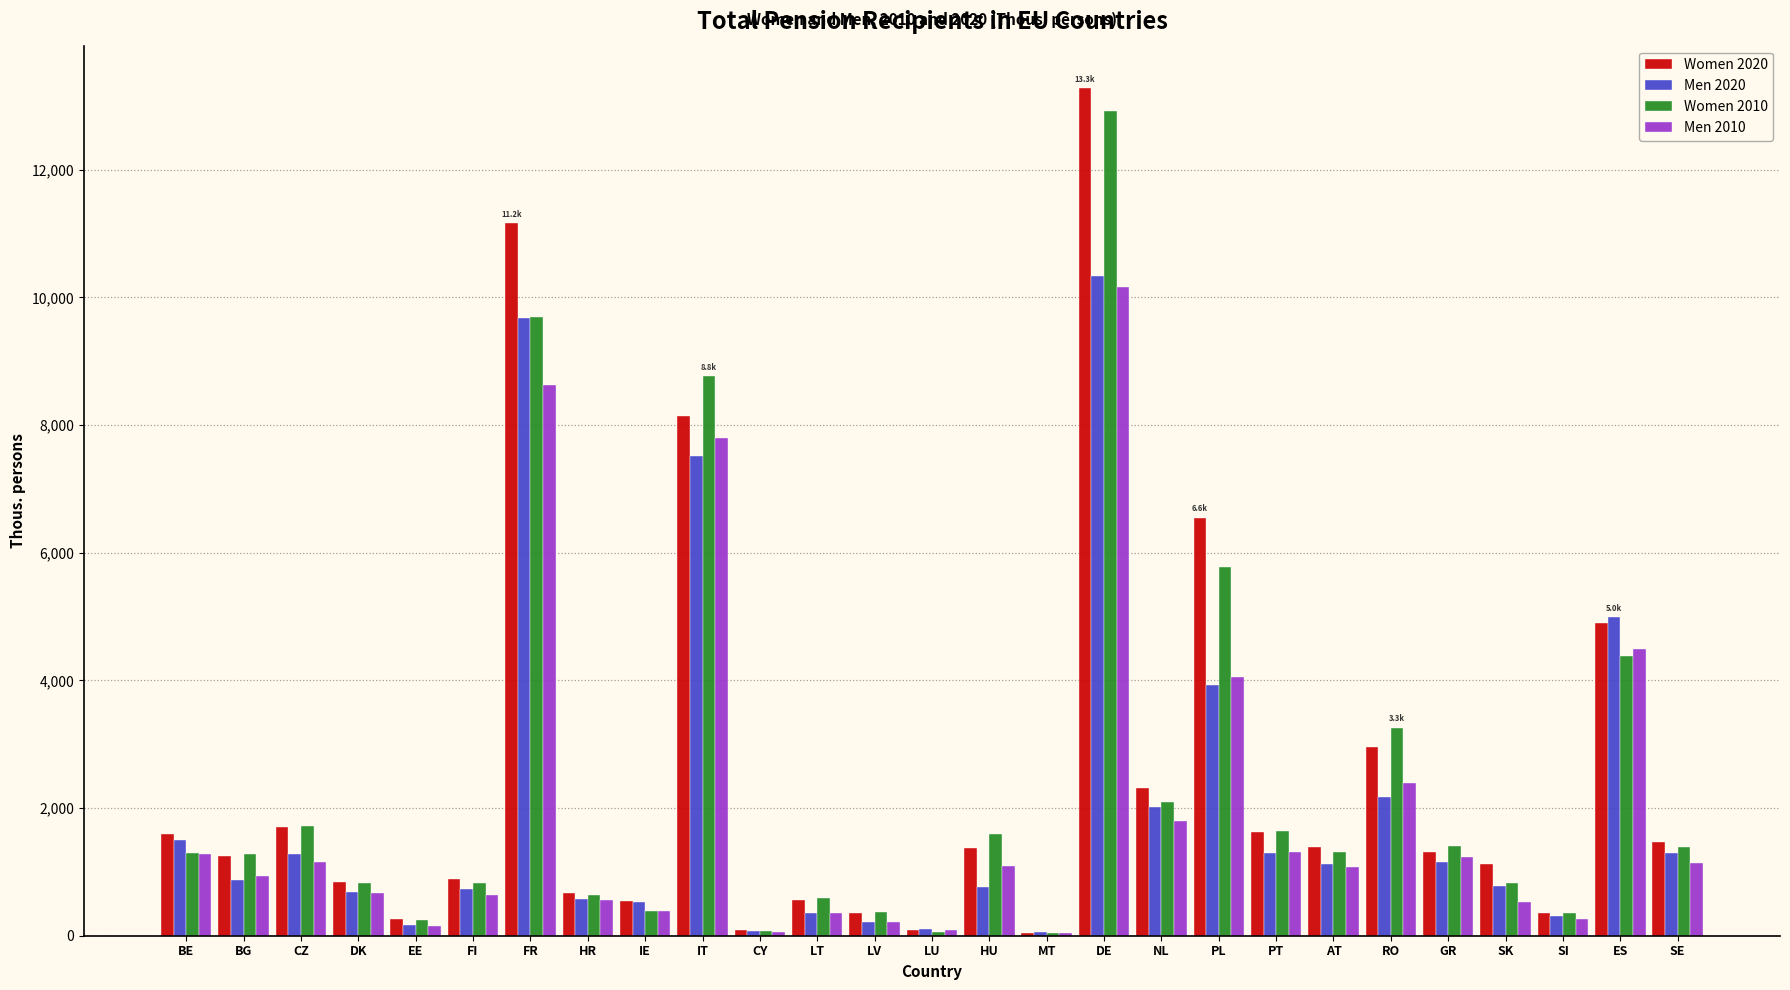

What is the maximum value for Women 2010?

12918.8